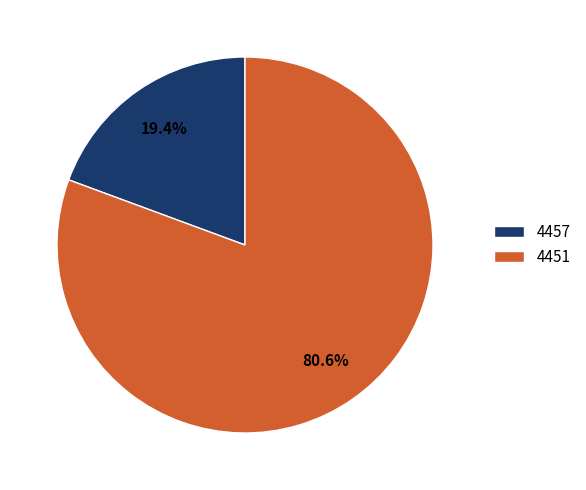

To the nearest percent, what is the combined percentage of 4451 and 4457?

100%